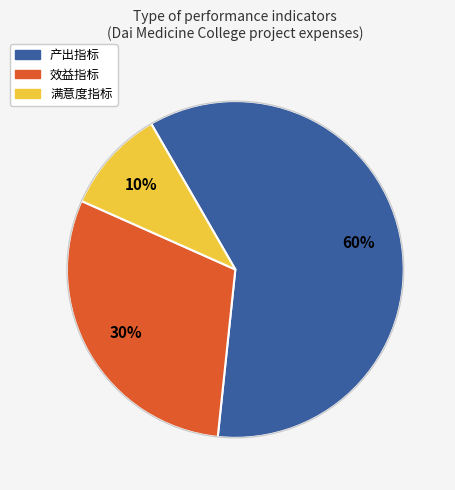

To the nearest percent, what is the combined percentage of 效益指标 and 产出指标?

90%